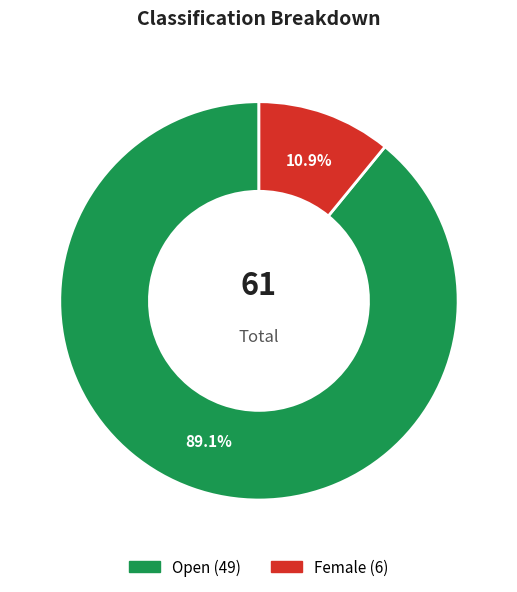

What portion of the pie excludes Female?

89.1%